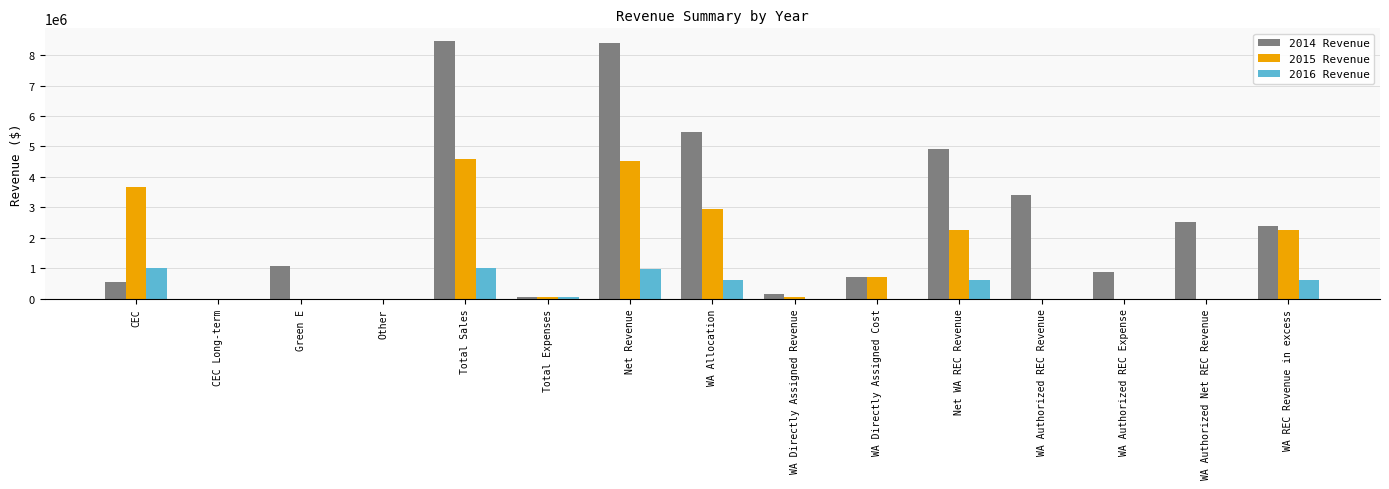

Is it true that 2014 Revenue equals 4907139.4 at Net WA REC Revenue?

True